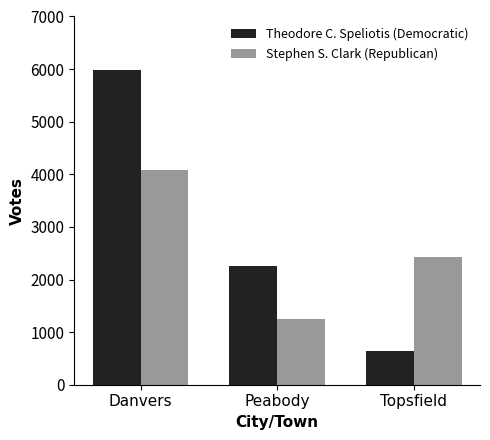

Reading right to left, extract all data points from this chart.

Theodore C. Speliotis (Democratic): Topsfield=637	Peabody=2257	Danvers=5979
Stephen S. Clark (Republican): Topsfield=2436	Peabody=1246	Danvers=4089